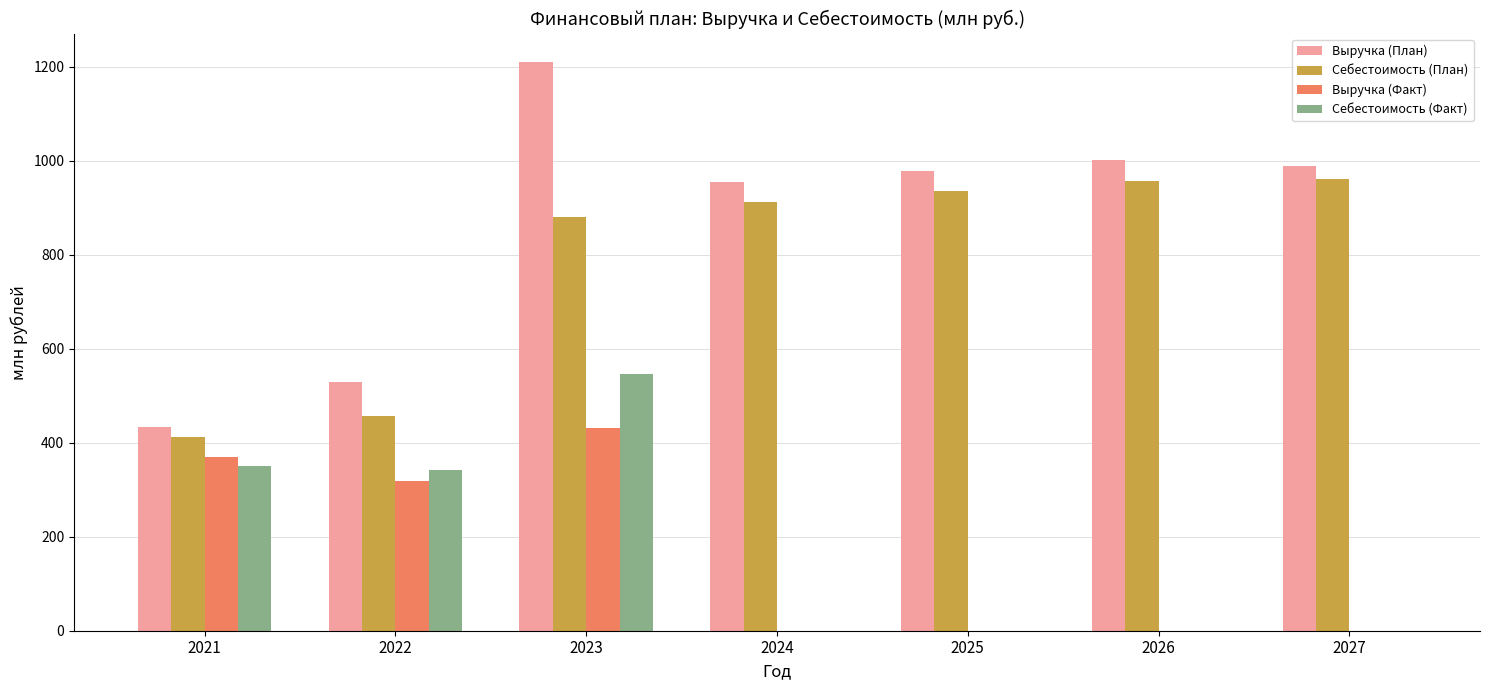

Is it true that Выручка (Факт) equals 0.0 at 2027?

True